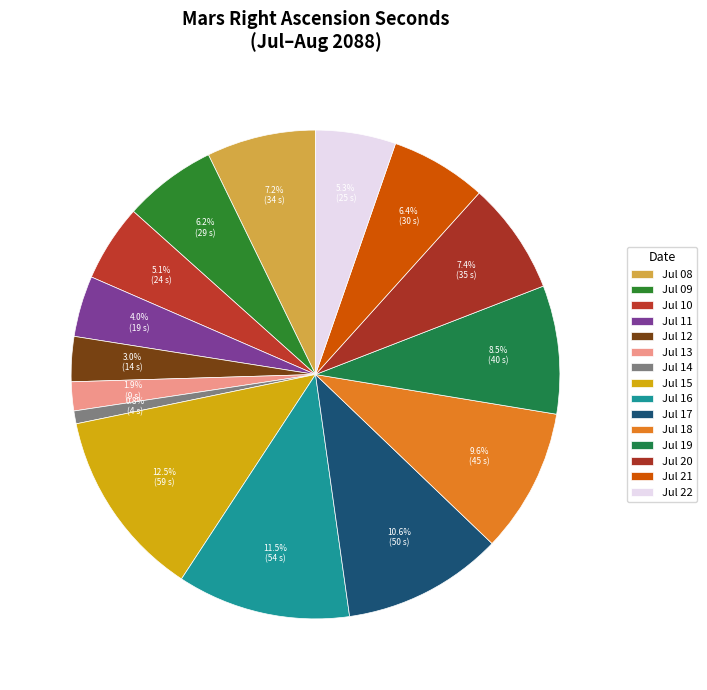

How many segments does this pie chart have?

15